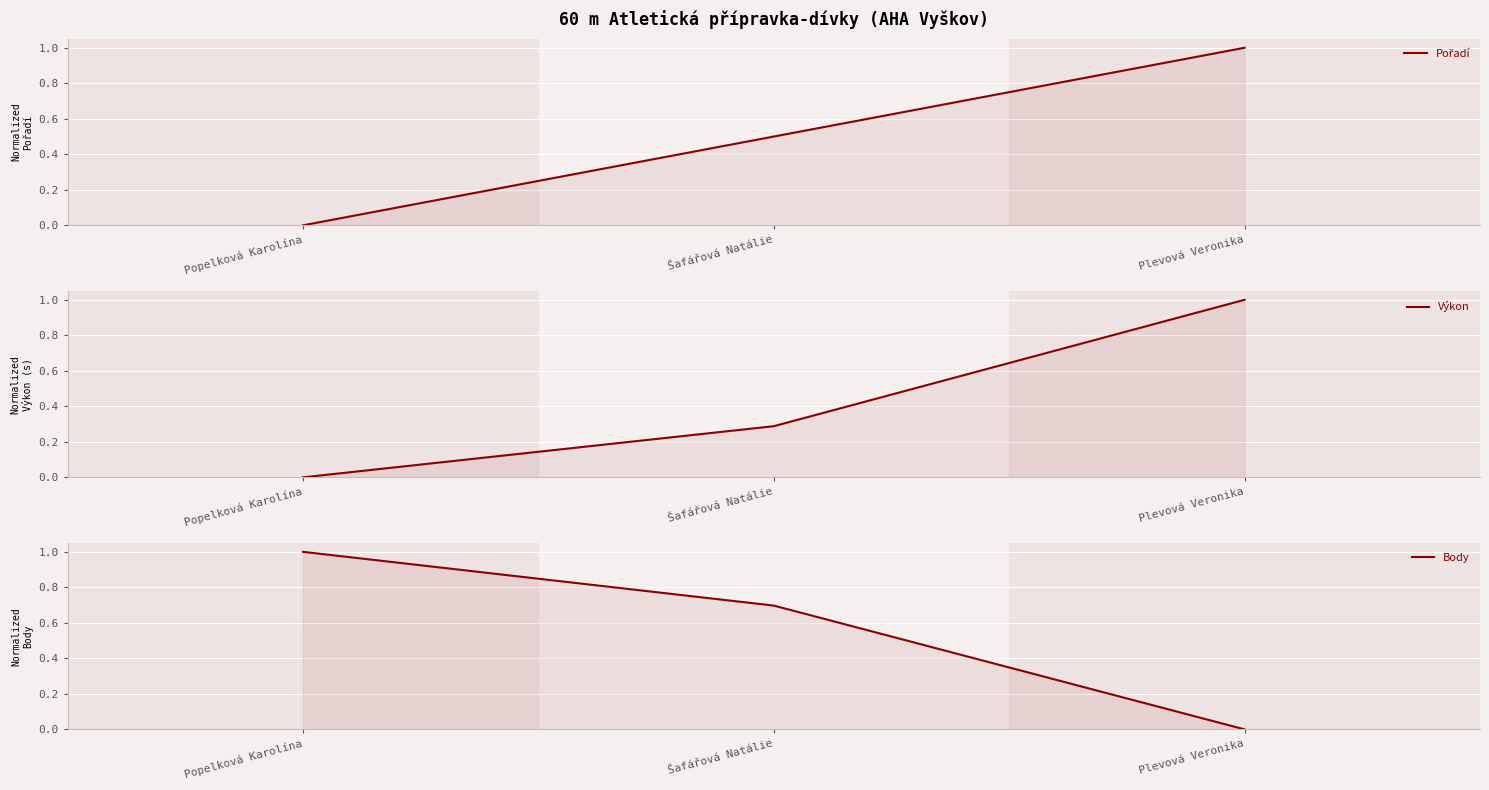

What position from the right is Šafářová Natálie?

2